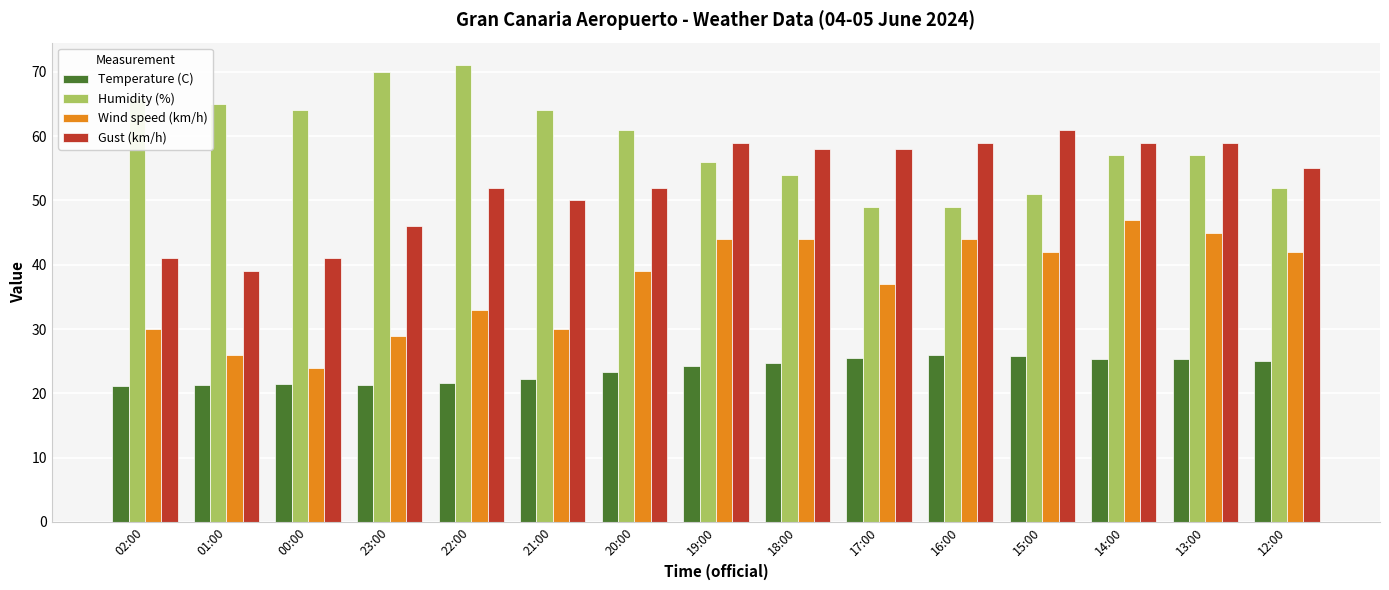

Which series has the largest total across all categories?

Humidity (%)